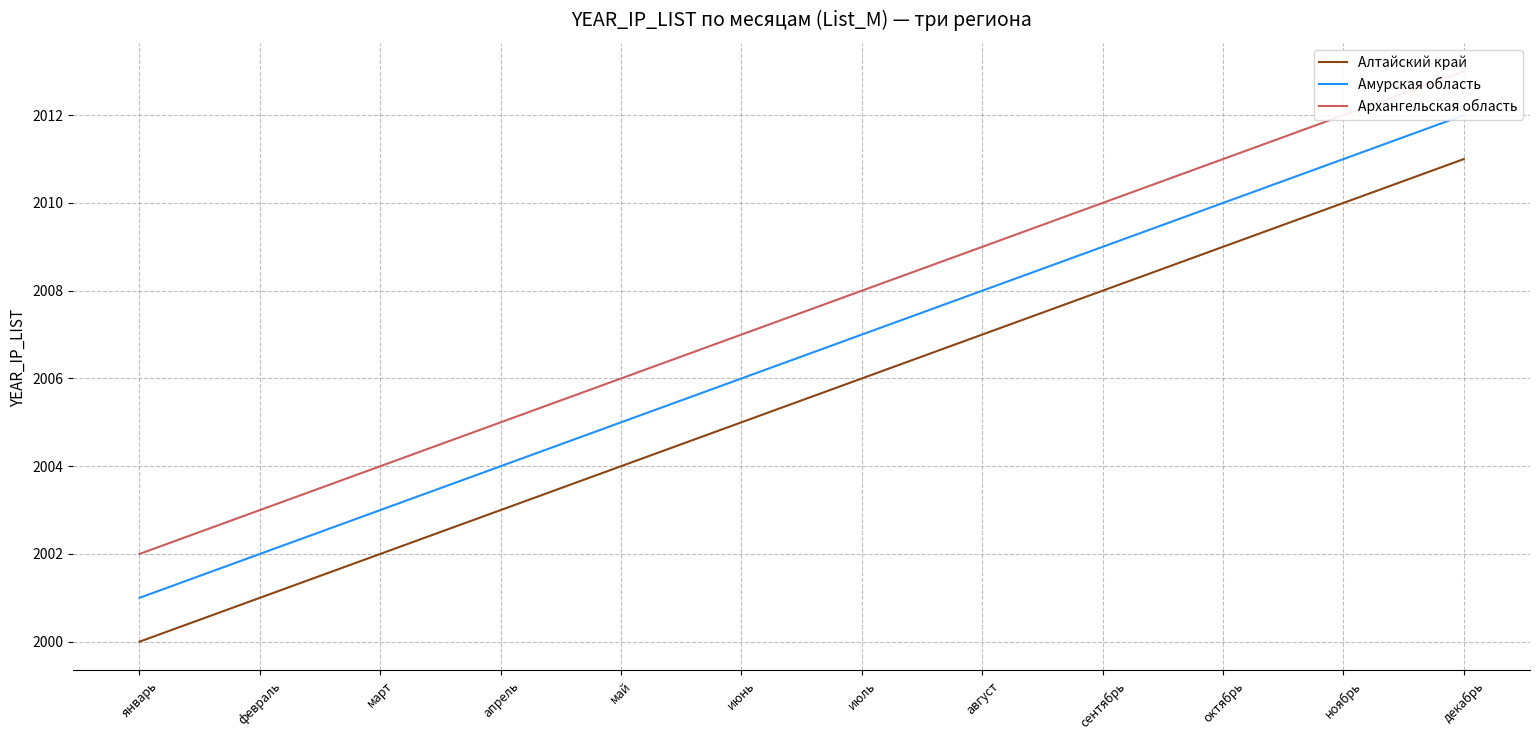

Which series has the largest total across all categories?

Архангельская область